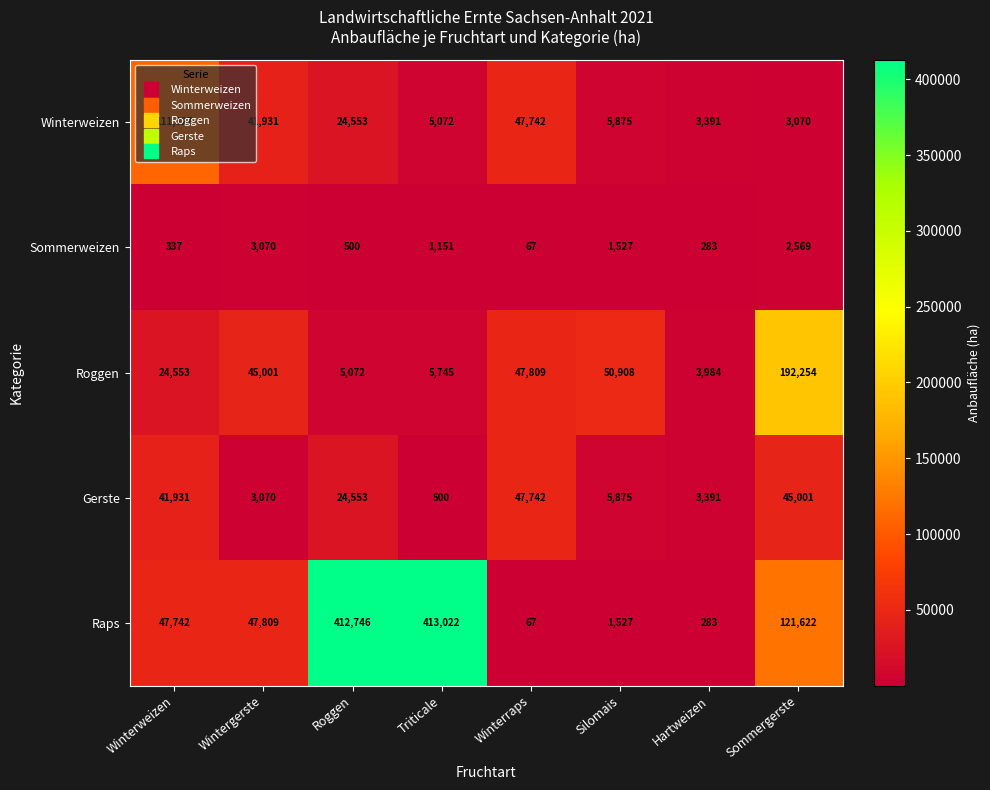

What is the total value across all series at Winterweizen?

225890